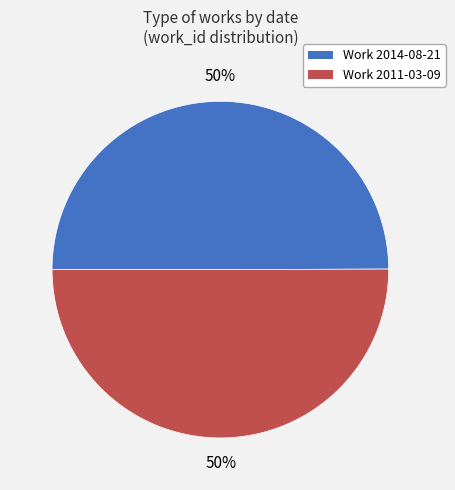

What percentage is the Work 2014-08-21 slice, to the nearest percent?

50%